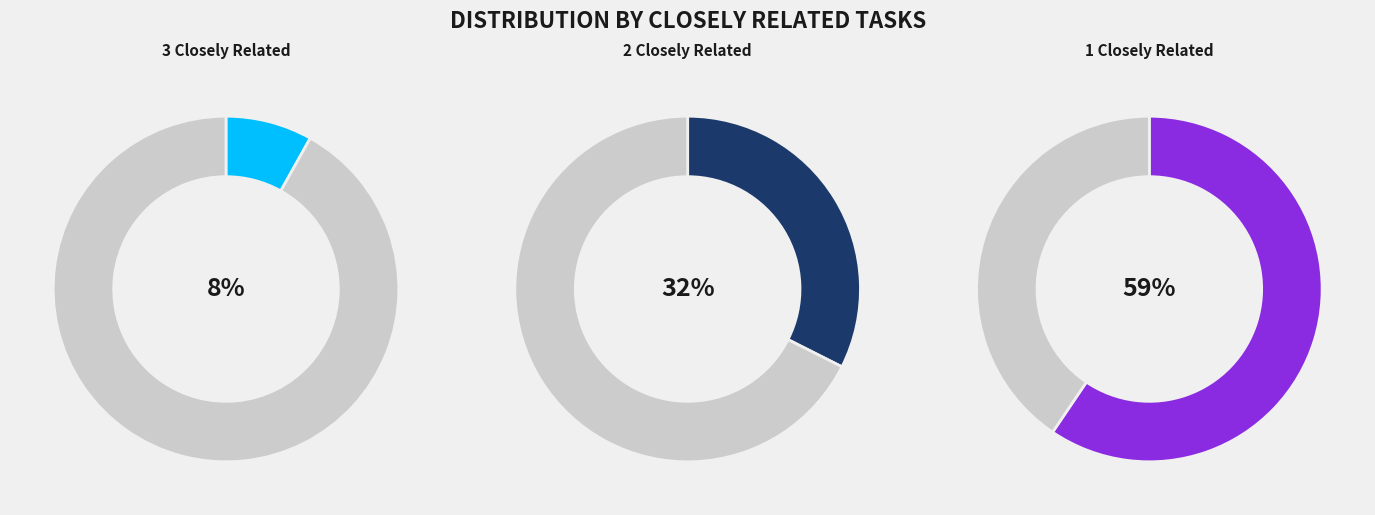

True or false: 1 accounts for 13% of the total.

False